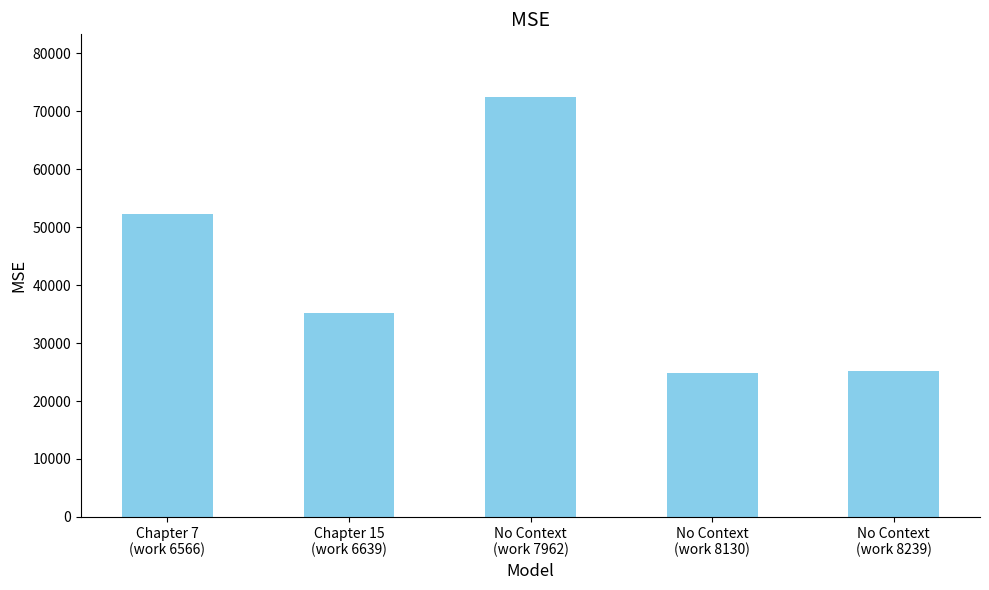

What is the label of the 3rd bar from the right?

No Context
(work 7962)